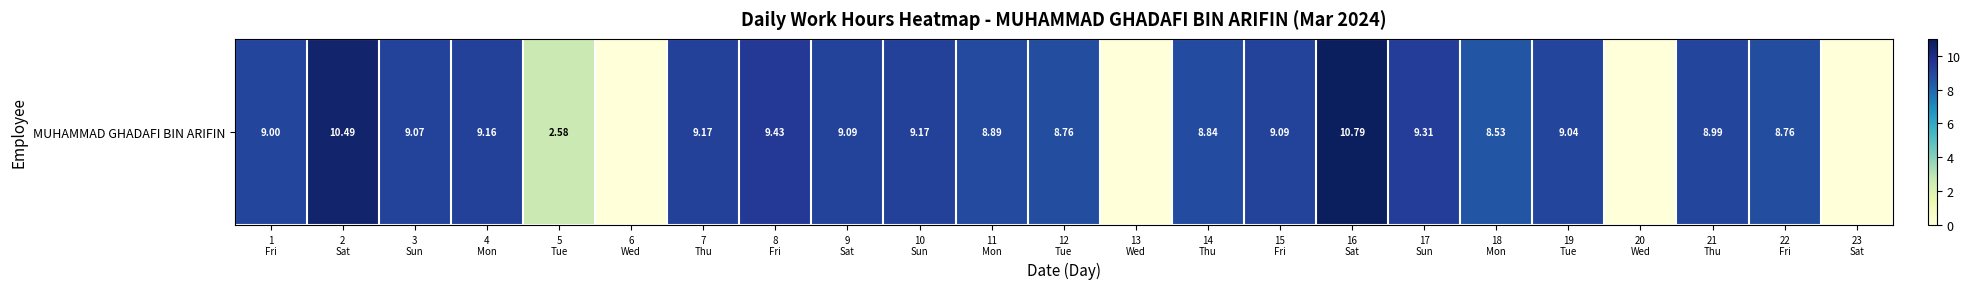

Reading left to right, transcribe all the data shown in this chart.

1
Fri=9.0	2
Sat=10.5	3
Sun=9.1	4
Mon=9.2	5
Tue=2.6	6
Wed=0.0	7
Thu=9.2	8
Fri=9.4	9
Sat=9.1	10
Sun=9.2	11
Mon=8.9	12
Tue=8.8	13
Wed=0.0	14
Thu=8.8	15
Fri=9.1	16
Sat=10.8	17
Sun=9.3	18
Mon=8.5	19
Tue=9.0	20
Wed=0.0	21
Thu=9.0	22
Fri=8.8	23
Sat=0.0